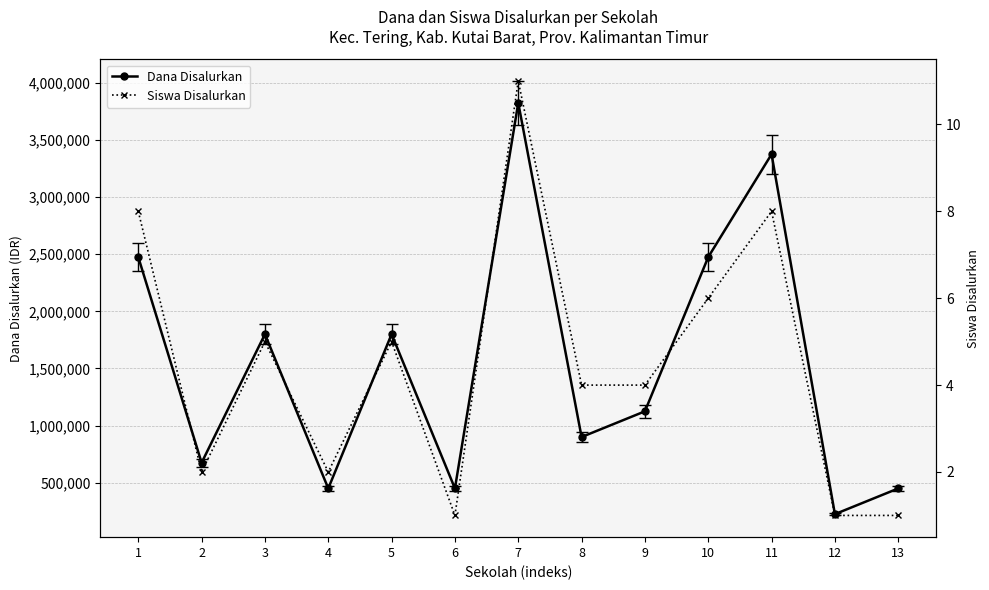

What is the average value of the Siswa Disalurkan series?

4